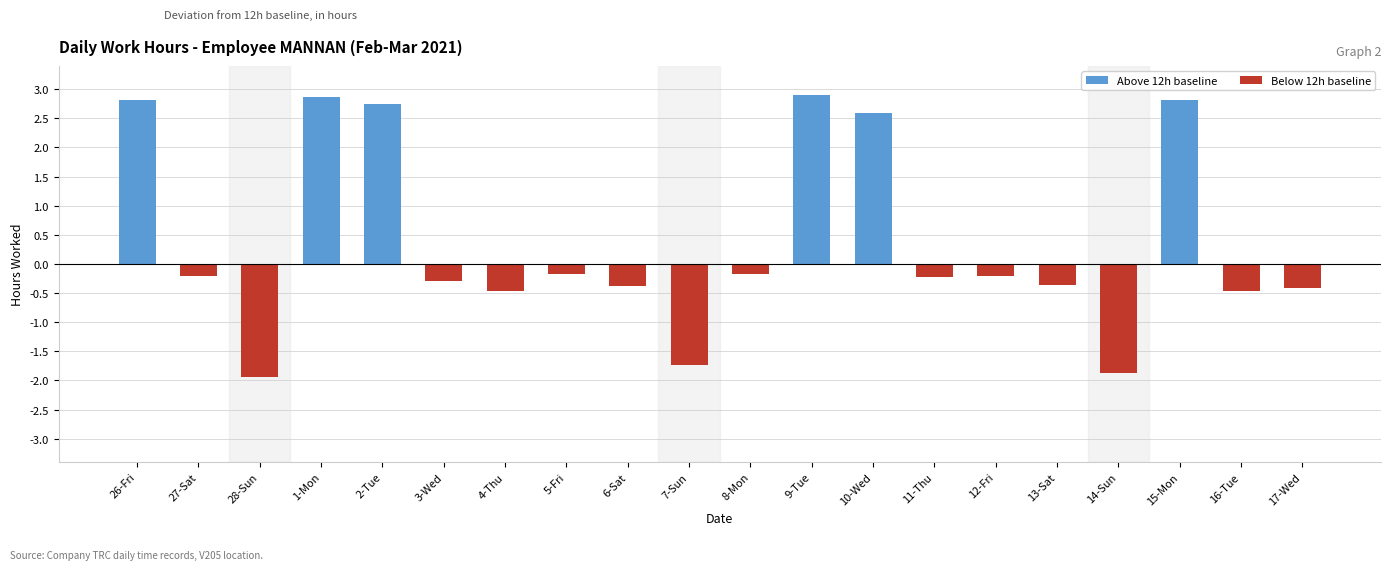

What is the label of the 8th bar from the right?

10-Wed